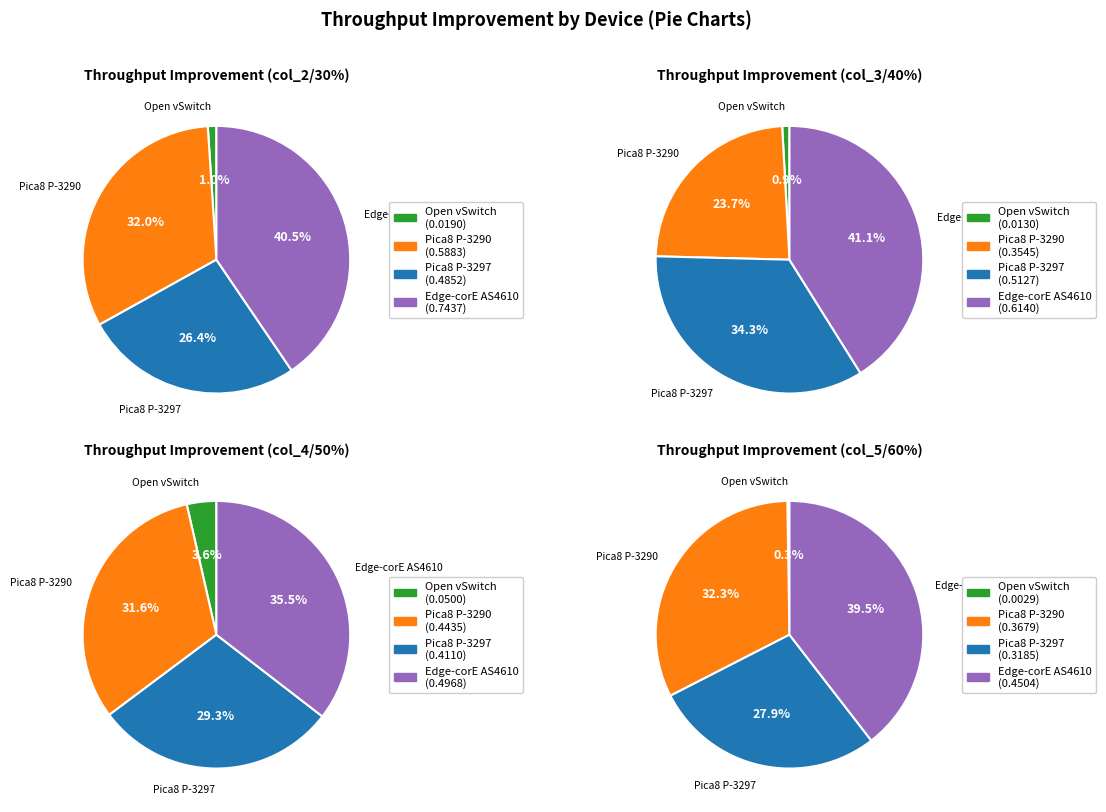

Which series has the widest spread of values?

Edge-corE AS4610